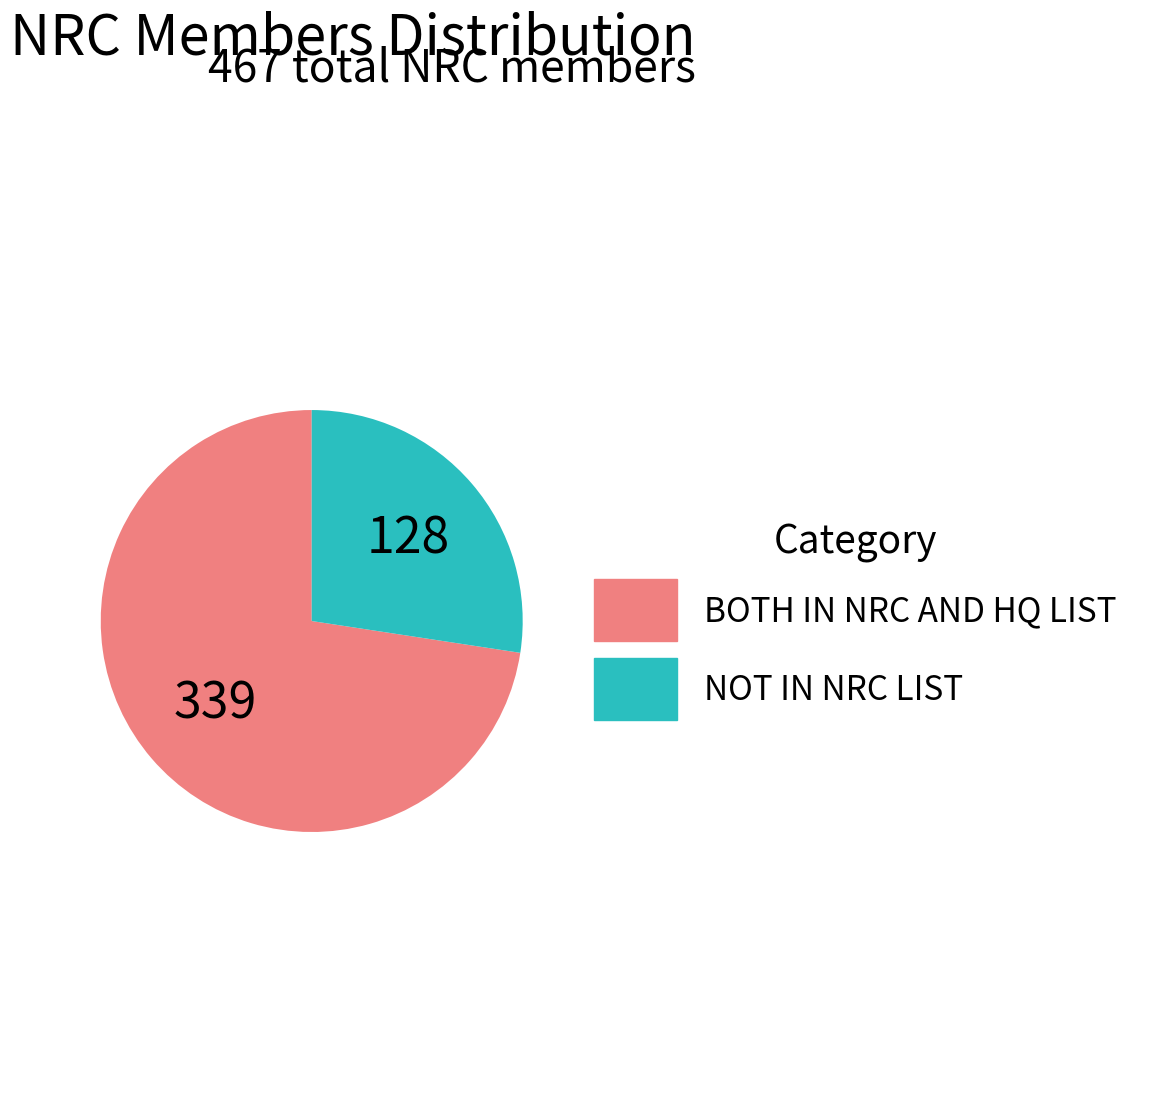

Rank the categories by value from highest to lowest.

BOTH IN NRC AND HQ LIST, NOT IN NRC LIST